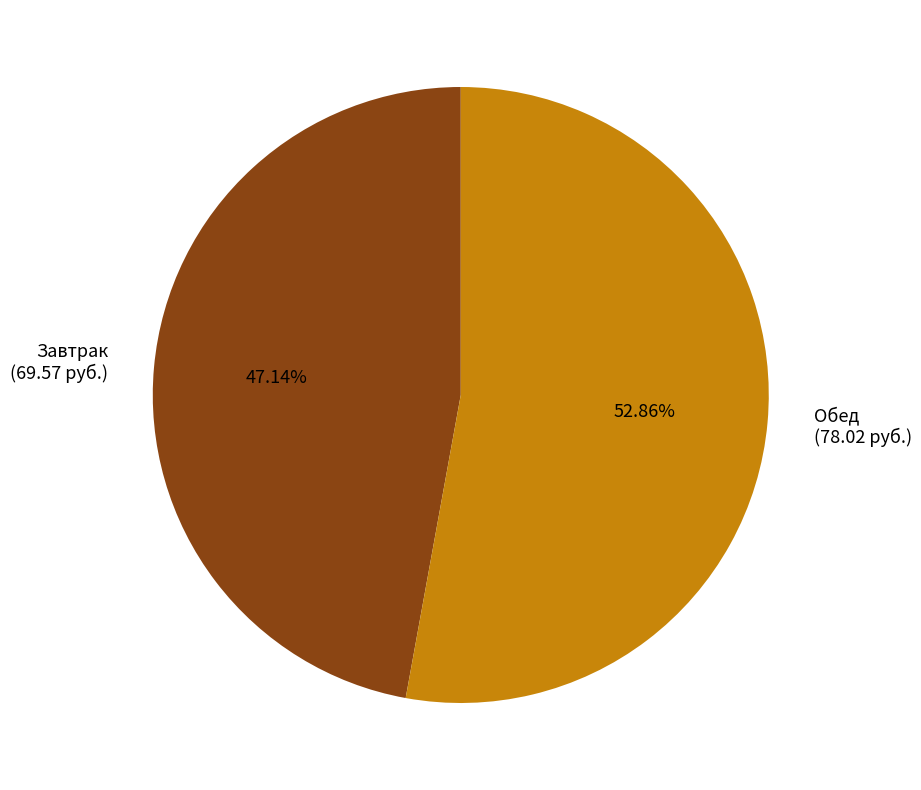

How much of the chart is everything except Завтрак?

52.9%